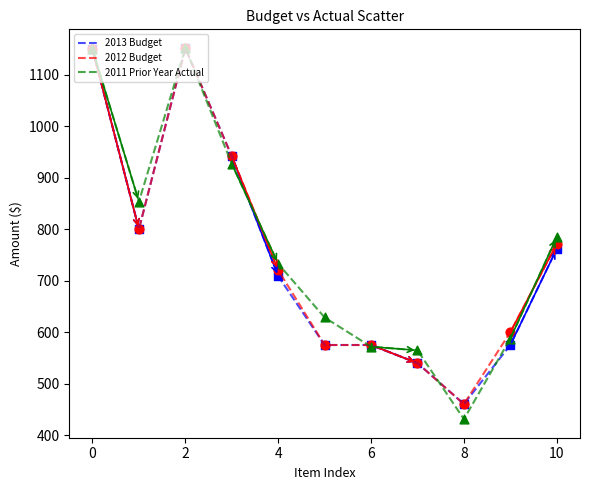

Which series has the largest range (max minus min)?

2011 Prior Year Actual